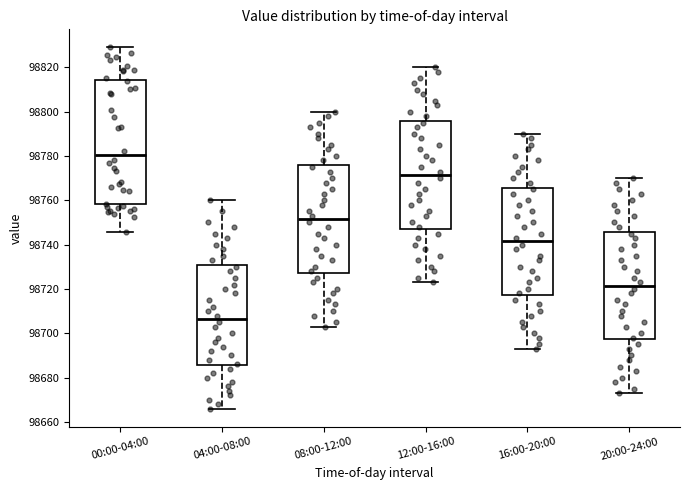

Which box's median line is the lowest?

04:00-08:00